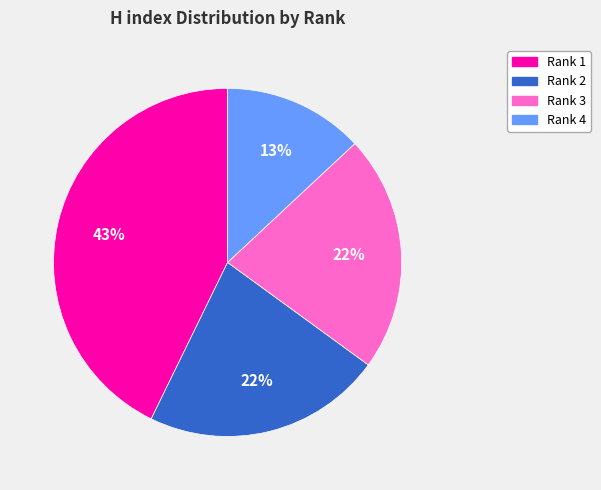

Does Rank 2 represent more than half of the total?

No